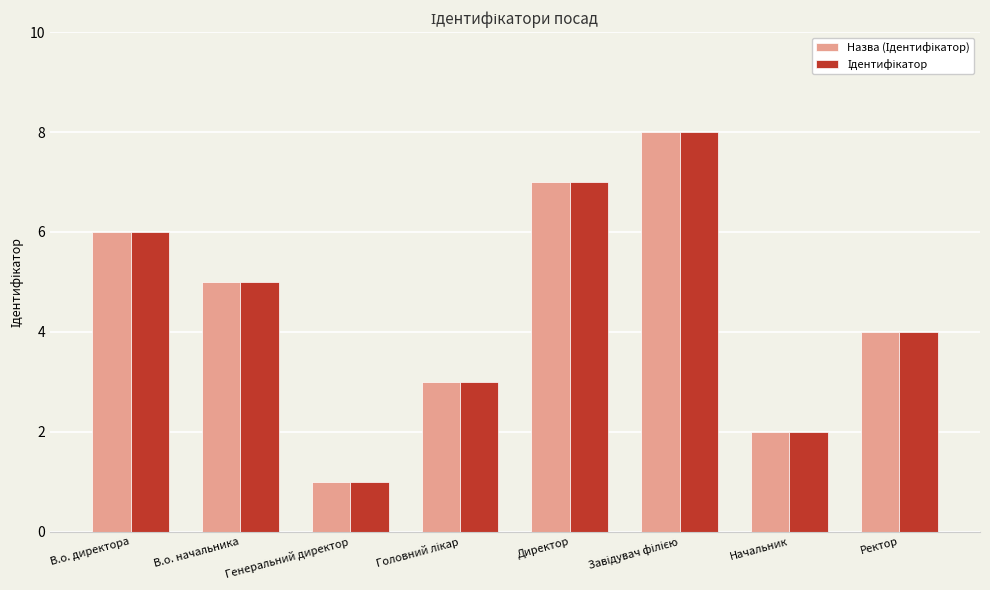

At which category does the chart reach its minimum across all series?

Генеральний директор